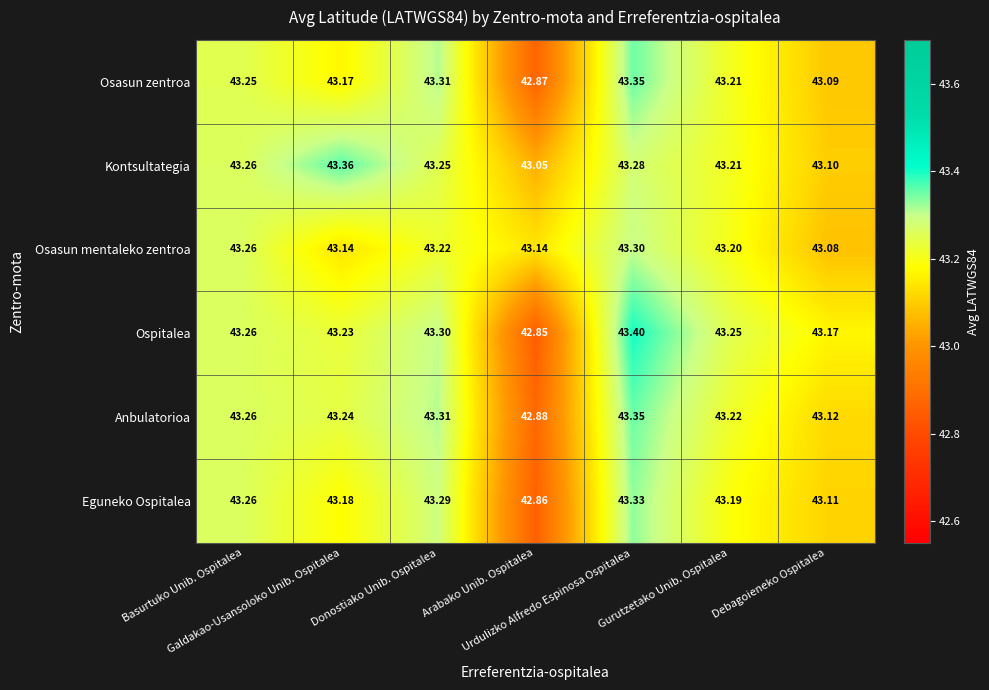

Which series has the largest range (max minus min)?

Ospitalea